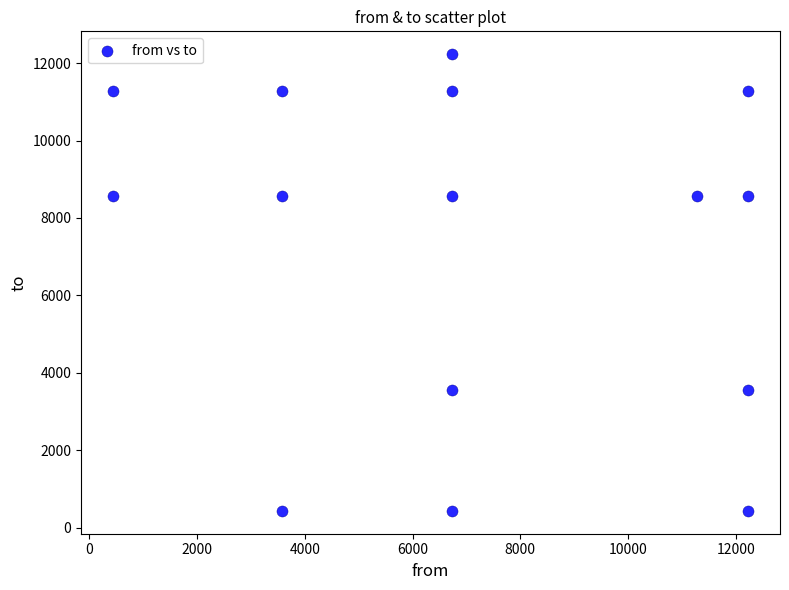

What is the range of Y values (max minus min)?

11791